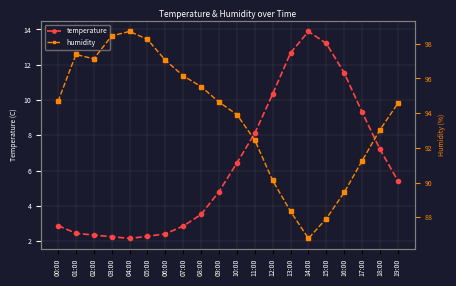

What is the minimum value shown in the chart?

2.2